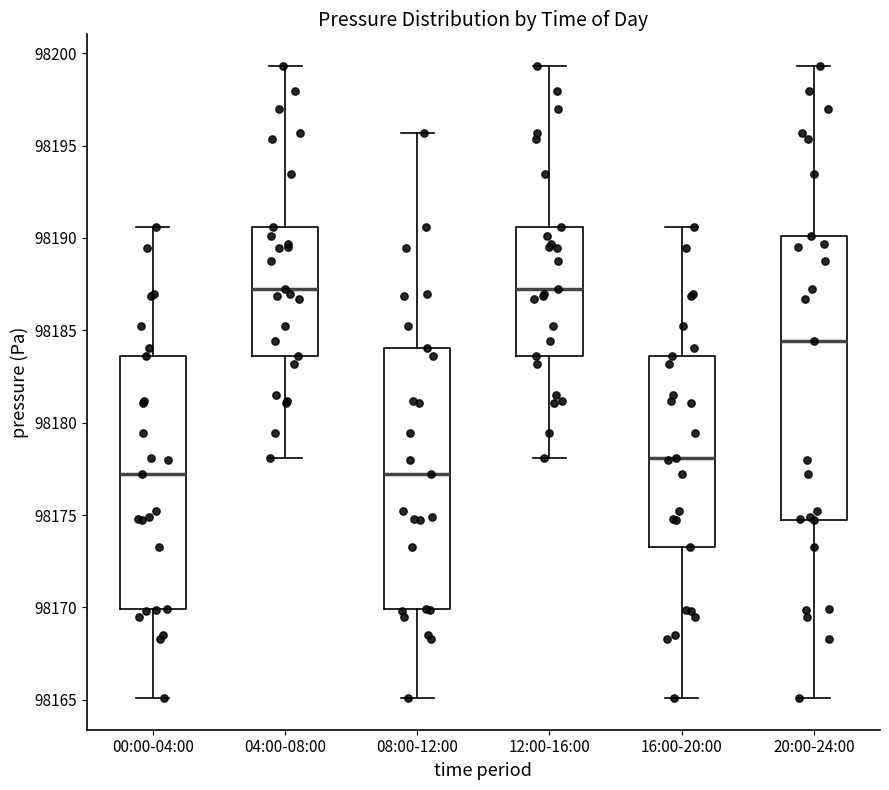

Reading left to right, transcribe this box plot: for each box, give where its median line is, the range the box spans, and where its two whiskers end, as read against the y-axis. The values are not printed on the chart, so give them approximately, as read against the axis.

00:00-04:00: median 98177.0, box 98170.0 to 98183.5, whiskers 98165.0 to 98190.5
04:00-08:00: median 98187.0, box 98183.5 to 98190.5, whiskers 98178.0 to 98199.5
08:00-12:00: median 98177.0, box 98170.0 to 98184.0, whiskers 98165.0 to 98195.5
12:00-16:00: median 98187.0, box 98183.5 to 98190.5, whiskers 98178.0 to 98199.5
16:00-20:00: median 98178.0, box 98173.5 to 98183.5, whiskers 98165.0 to 98190.5
20:00-24:00: median 98184.5, box 98174.5 to 98190.0, whiskers 98165.0 to 98199.5